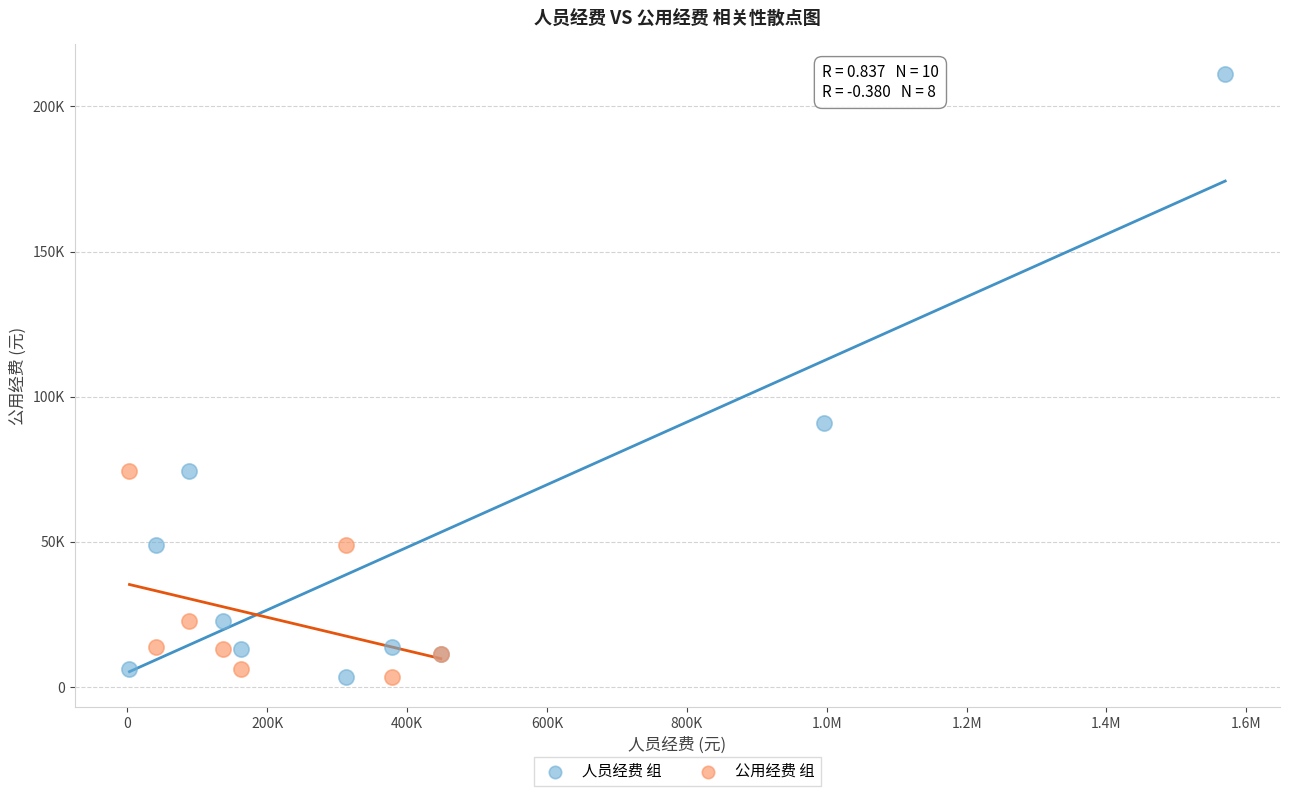

What are all the series names shown in the legend?

人员经费 组, 公用经费 组